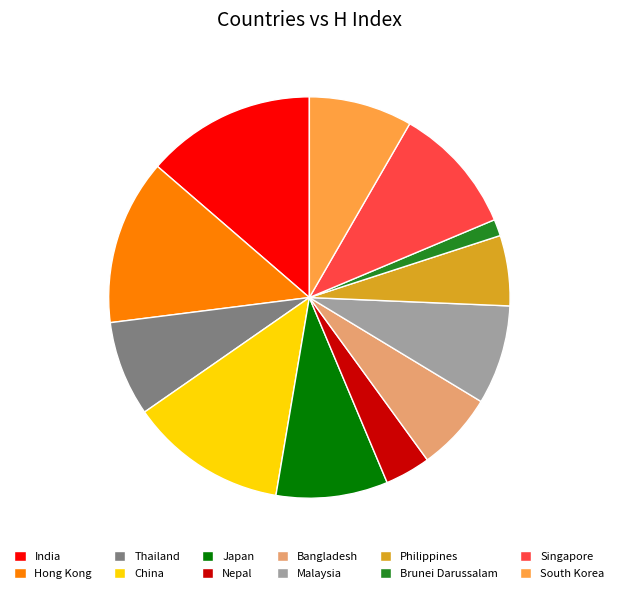

Which category has the smallest portion of the pie?

Brunei Darussalam